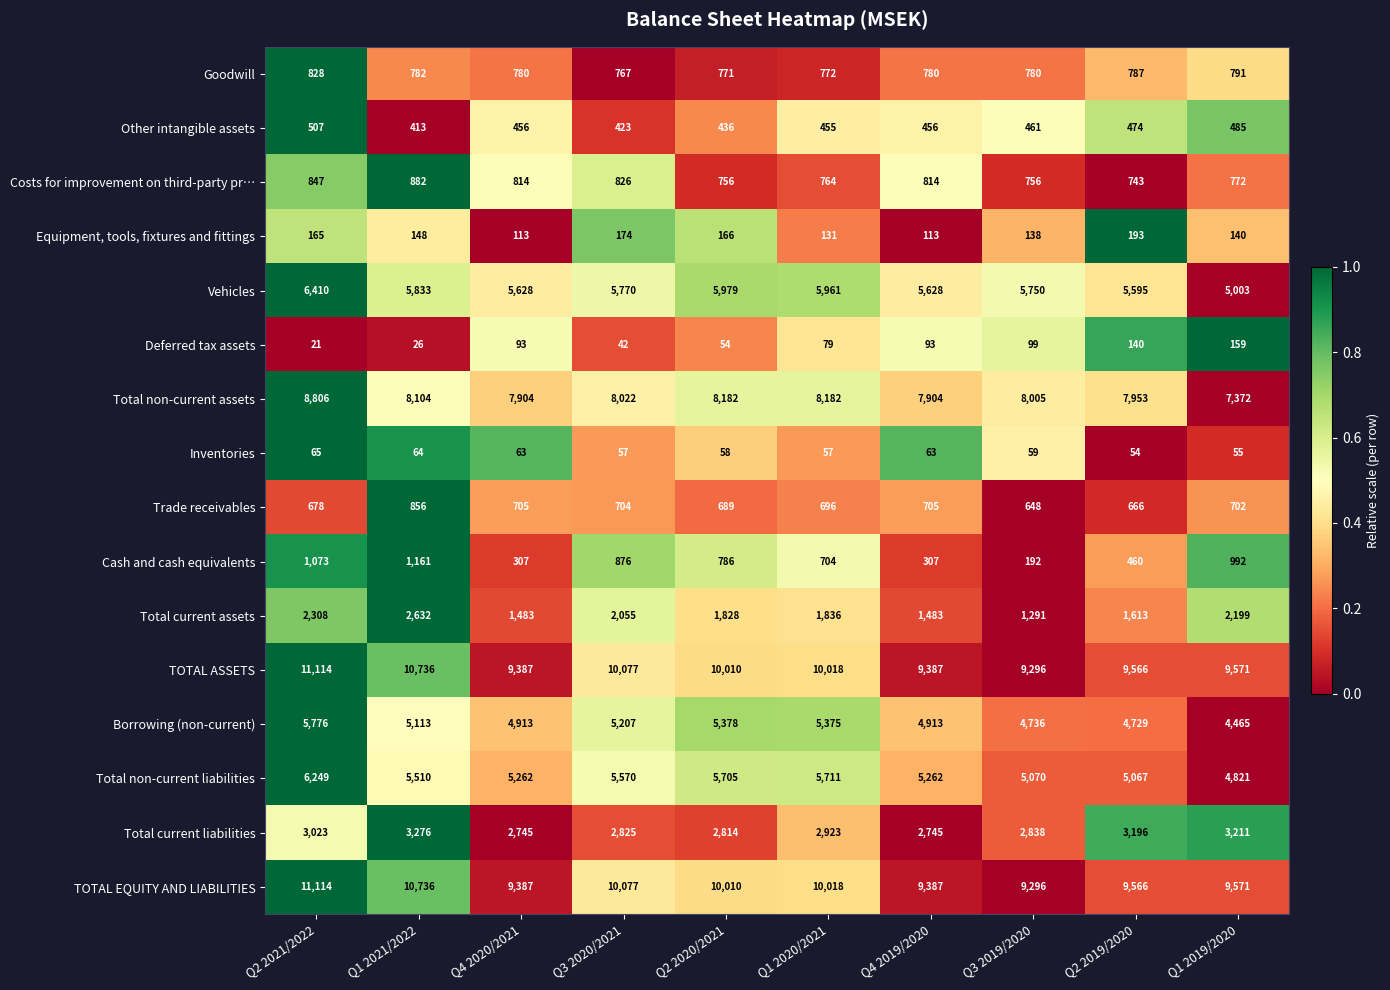

Between Q1 2020/2021 and Q2 2019/2020, which series saw the biggest shift?

Borrowing (non-current)